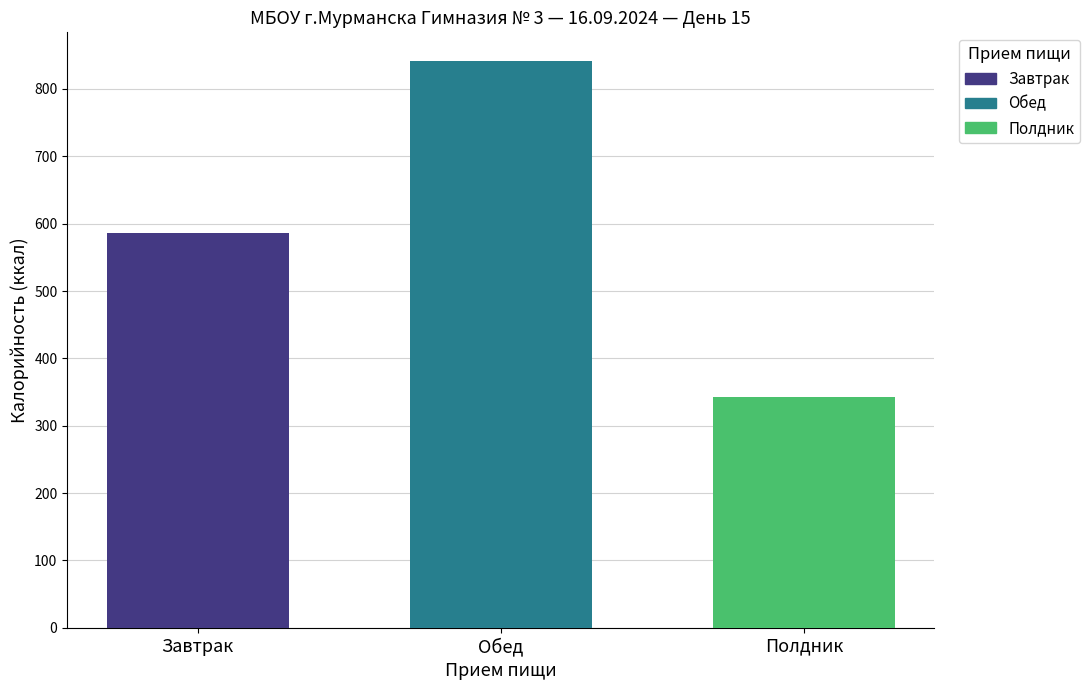

How many bars are there in each group?

3